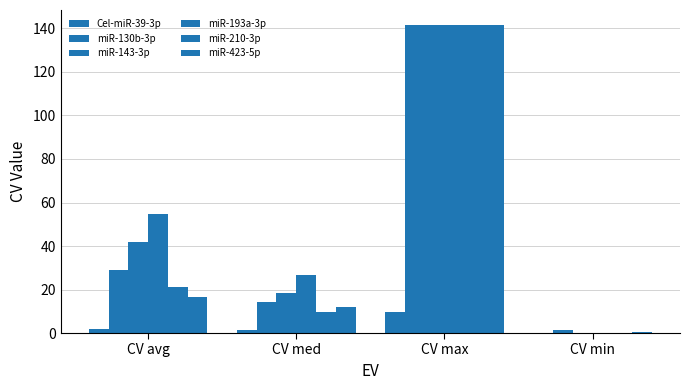

What is the maximum value shown in the chart?

141.4